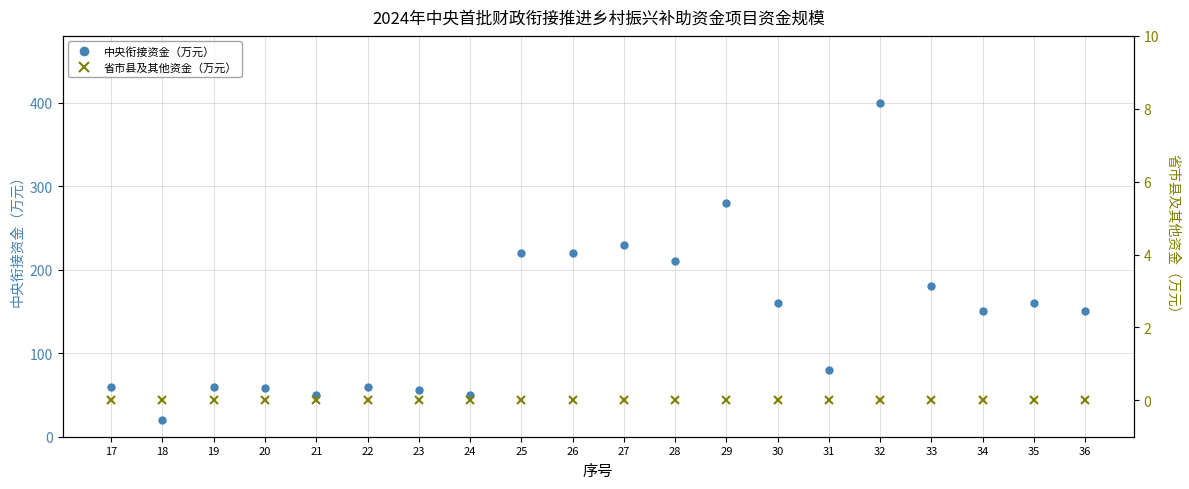

Which series has the largest total across all categories?

中央衔接资金（万元）